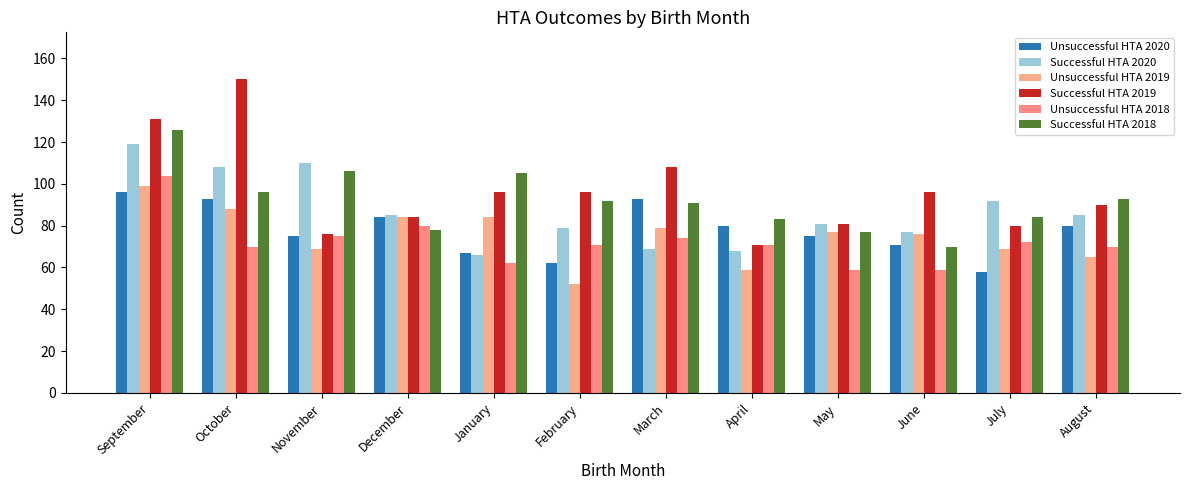

What is the difference between the highest and lowest values at December?

7